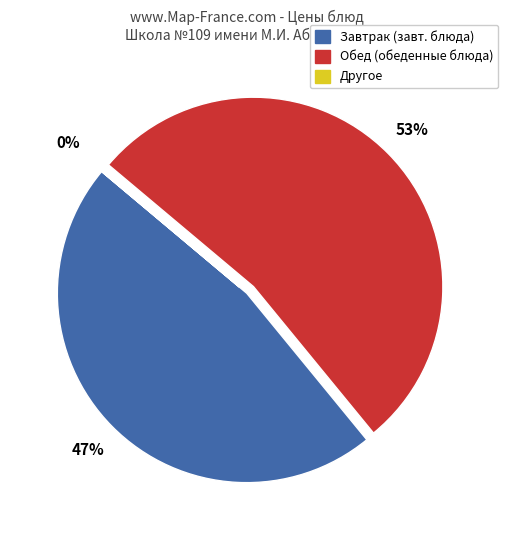

Is there a majority slice in this chart?

Yes